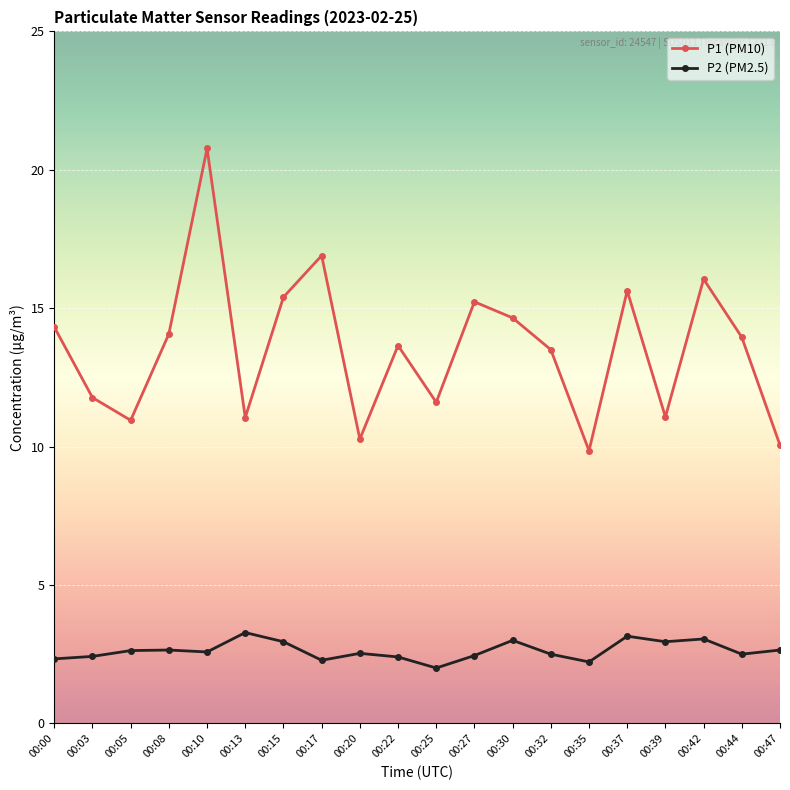

What is the spread (max minus min) of values at 00:47?

7.4